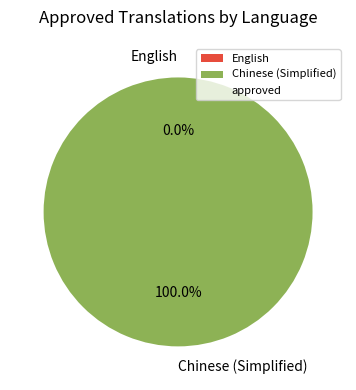

What is the change in value from English to Chinese (Simplified)?

+2